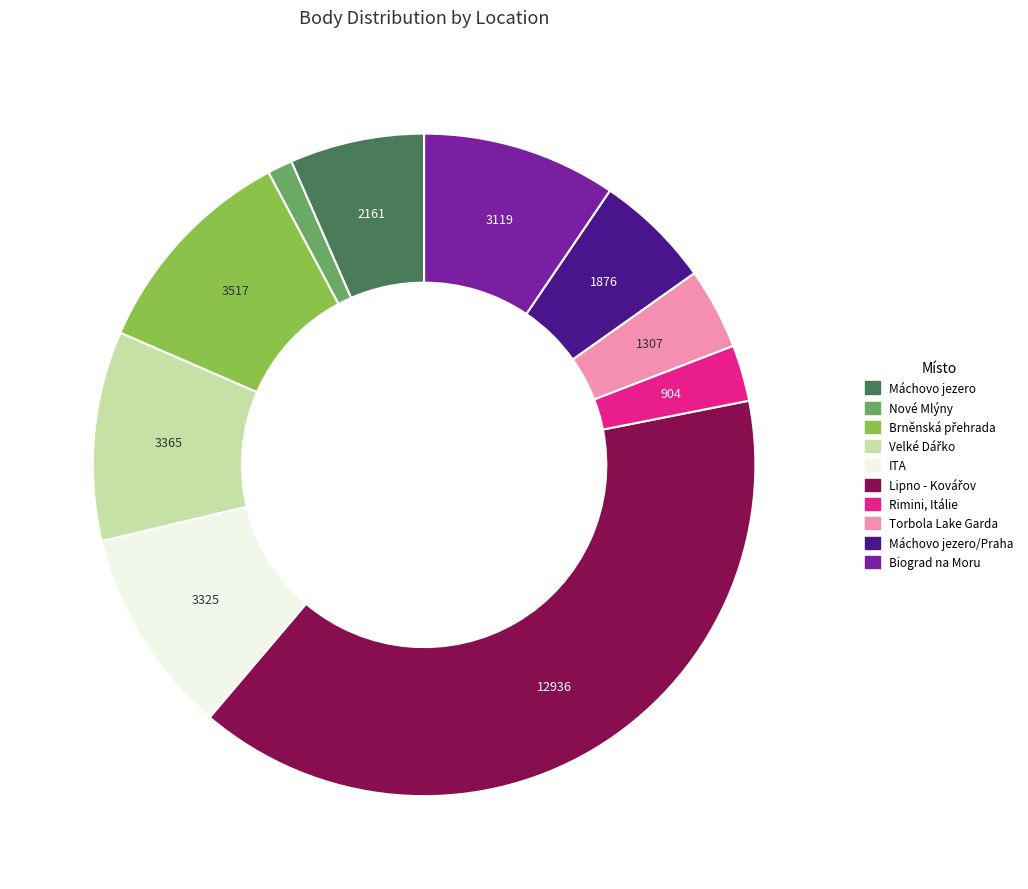

Does any single category account for the majority?

No